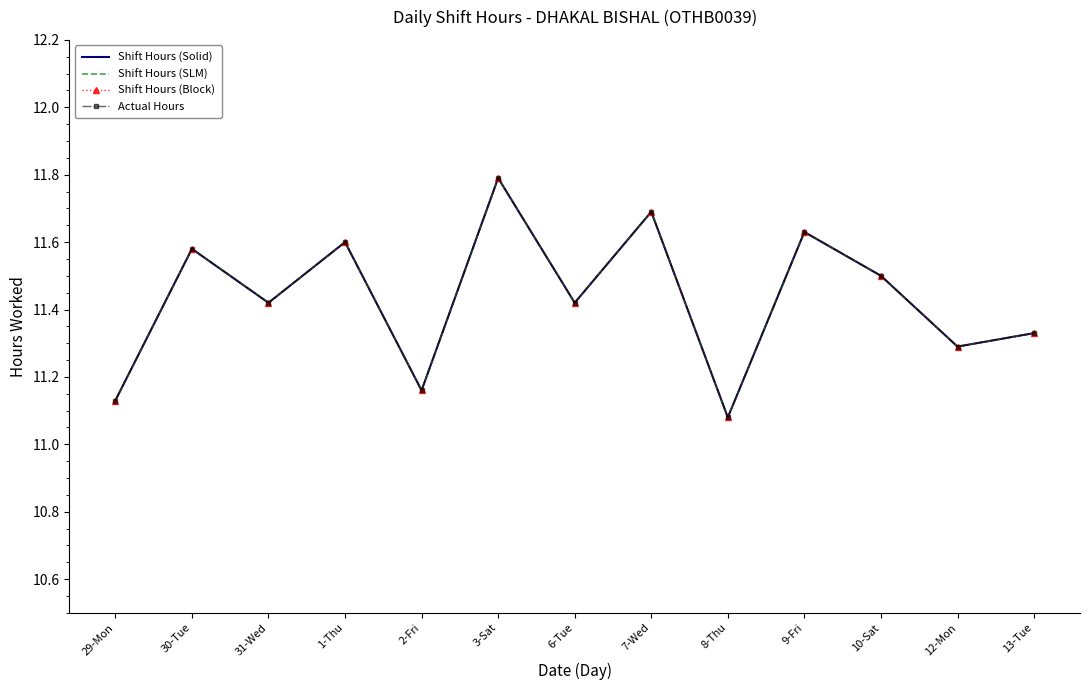

At 13-Tue, list the series in order from largest to smallest.

Shift Hours (Solid), Shift Hours (SLM), Shift Hours (Block), Actual Hours